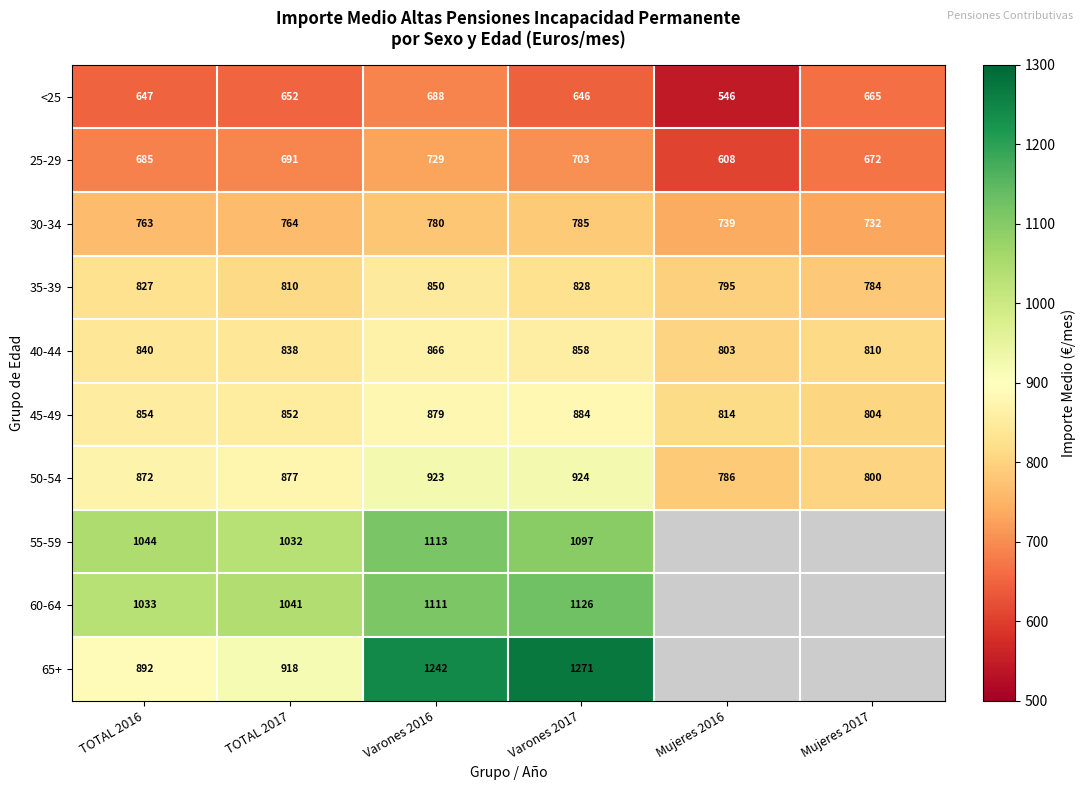

At which category does the chart reach its peak across all series?

Varones 2017